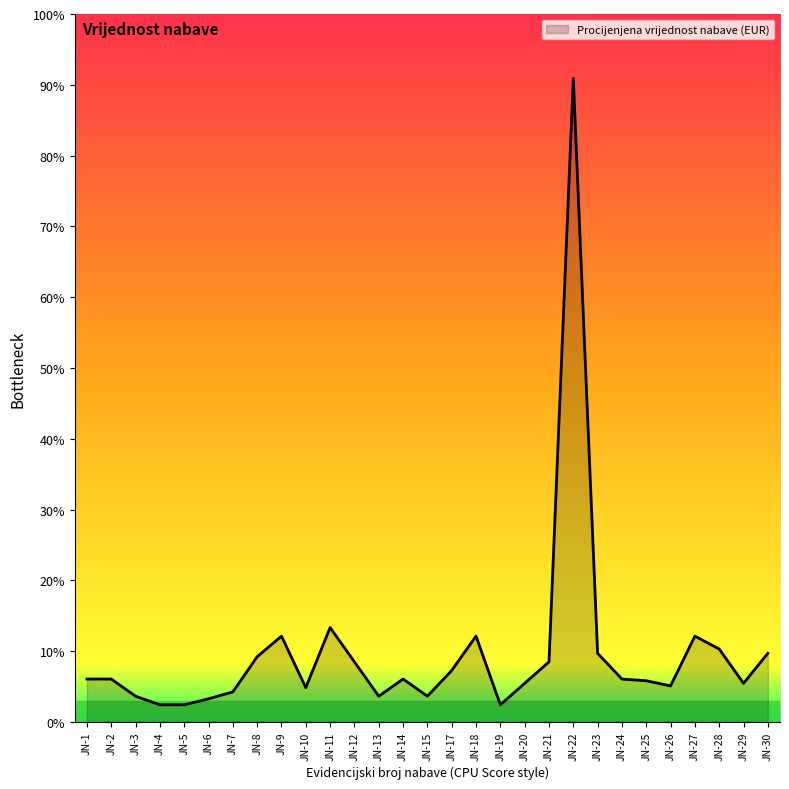

How many points are lower than both their immediate neighbors (excluding endpoints)?

6